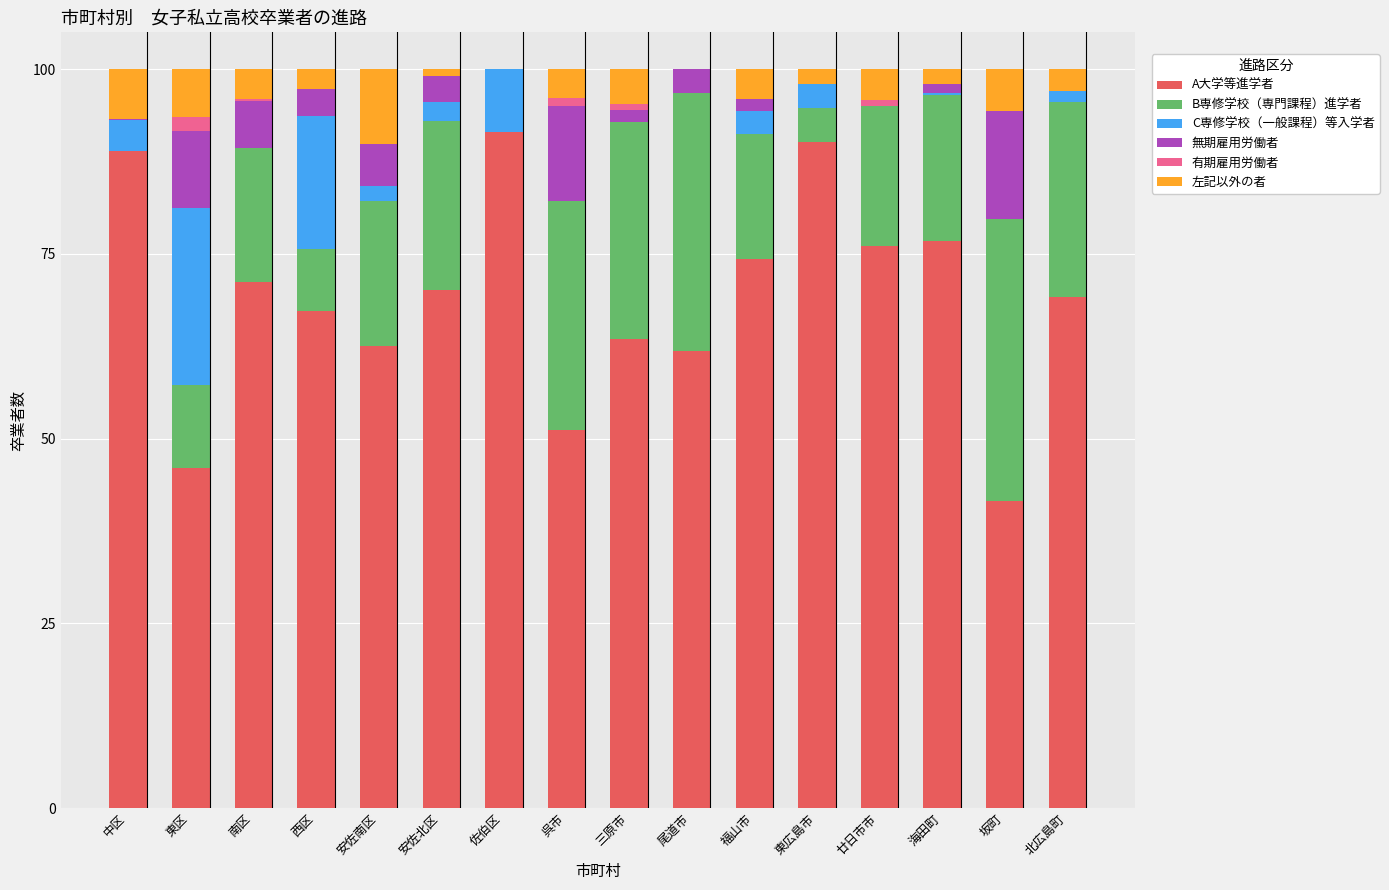

What are all the series names shown in the legend?

A大学等進学者, B専修学校（専門課程）進学者, C専修学校（一般課程）等入学者, 無期雇用労働者, 有期雇用労働者, 左記以外の者